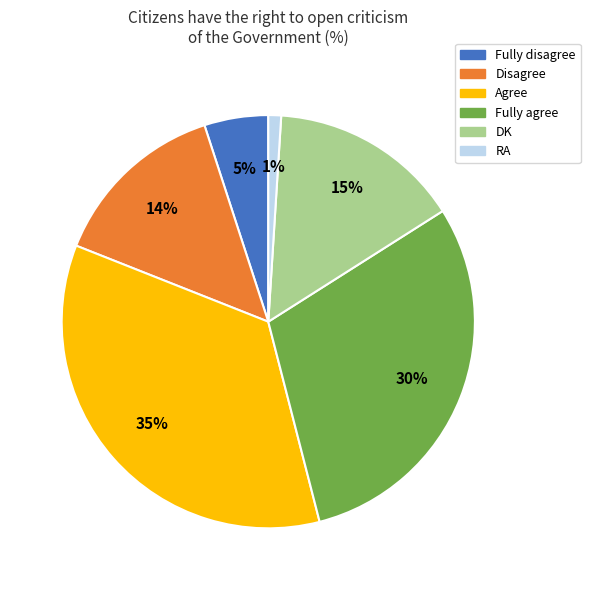

What percentage is the Fully agree slice, to the nearest percent?

30%